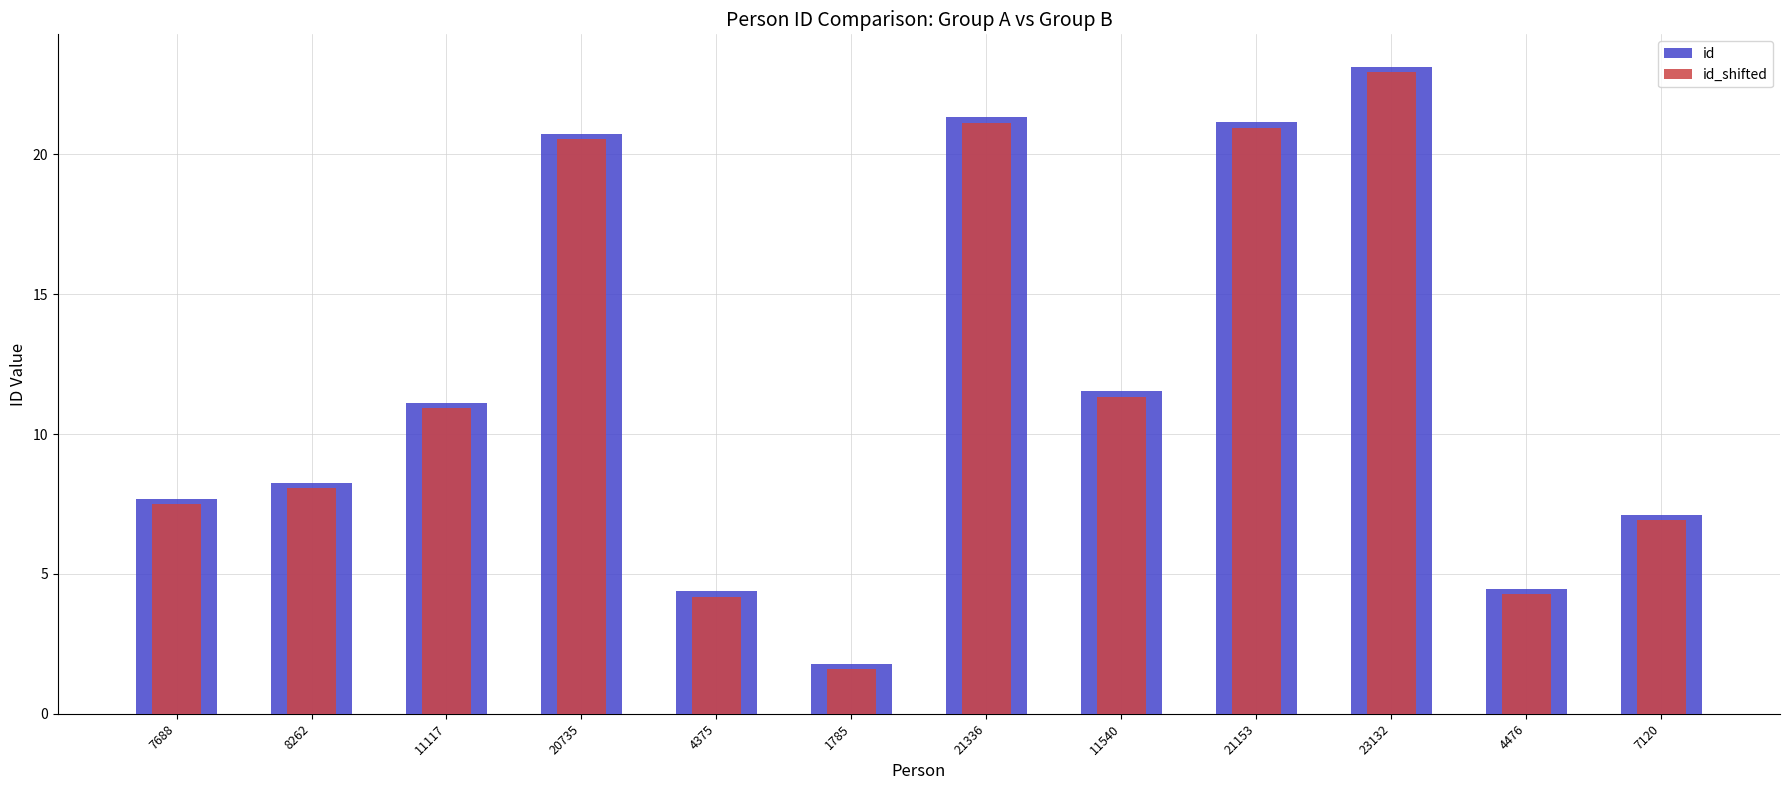

What is the sum of all id values?

142.7